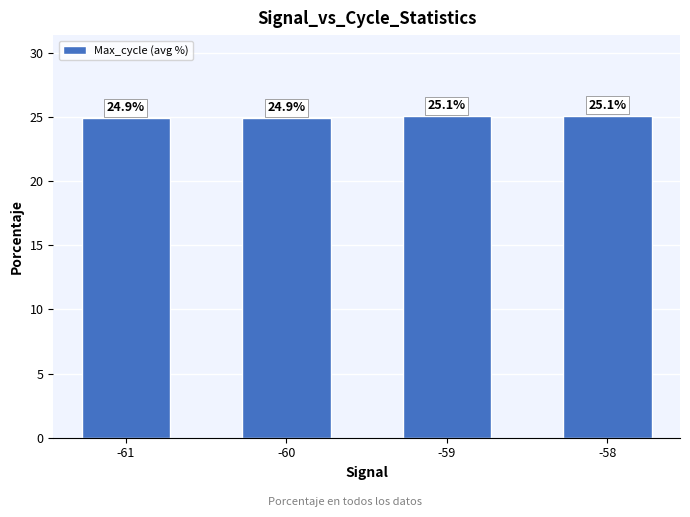

Between -58 and -61, which is larger?

-58